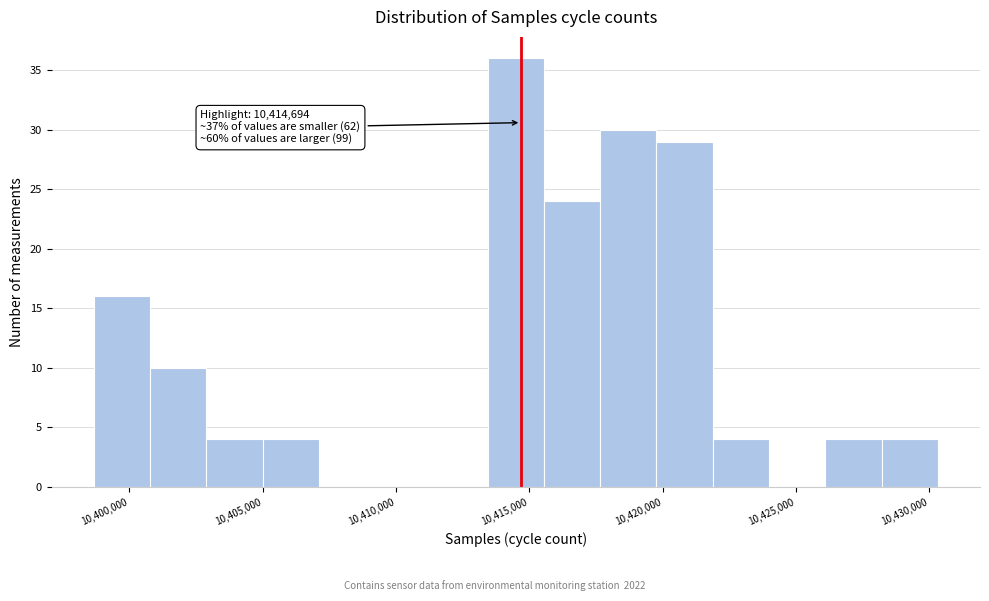

Over which range of the x-axis is the bar tallest?

10413500 to 10415500